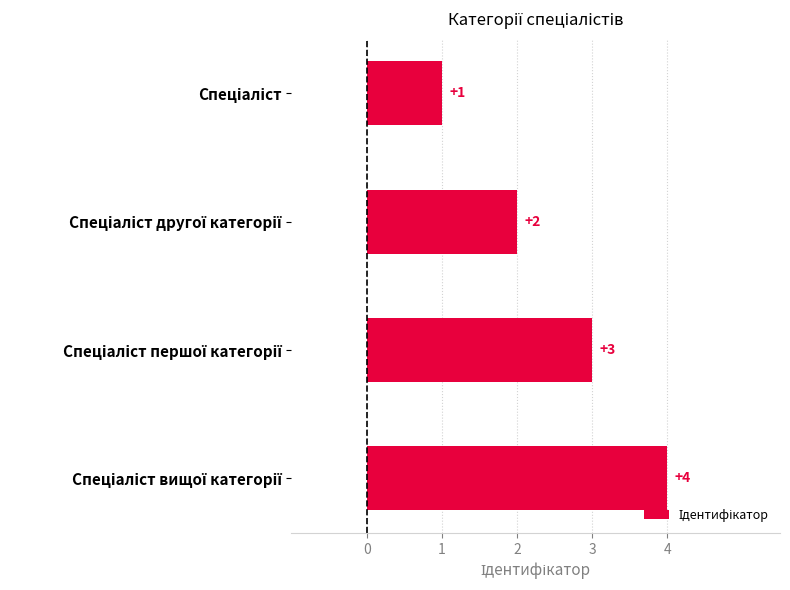

What is the greatest value displayed?

4